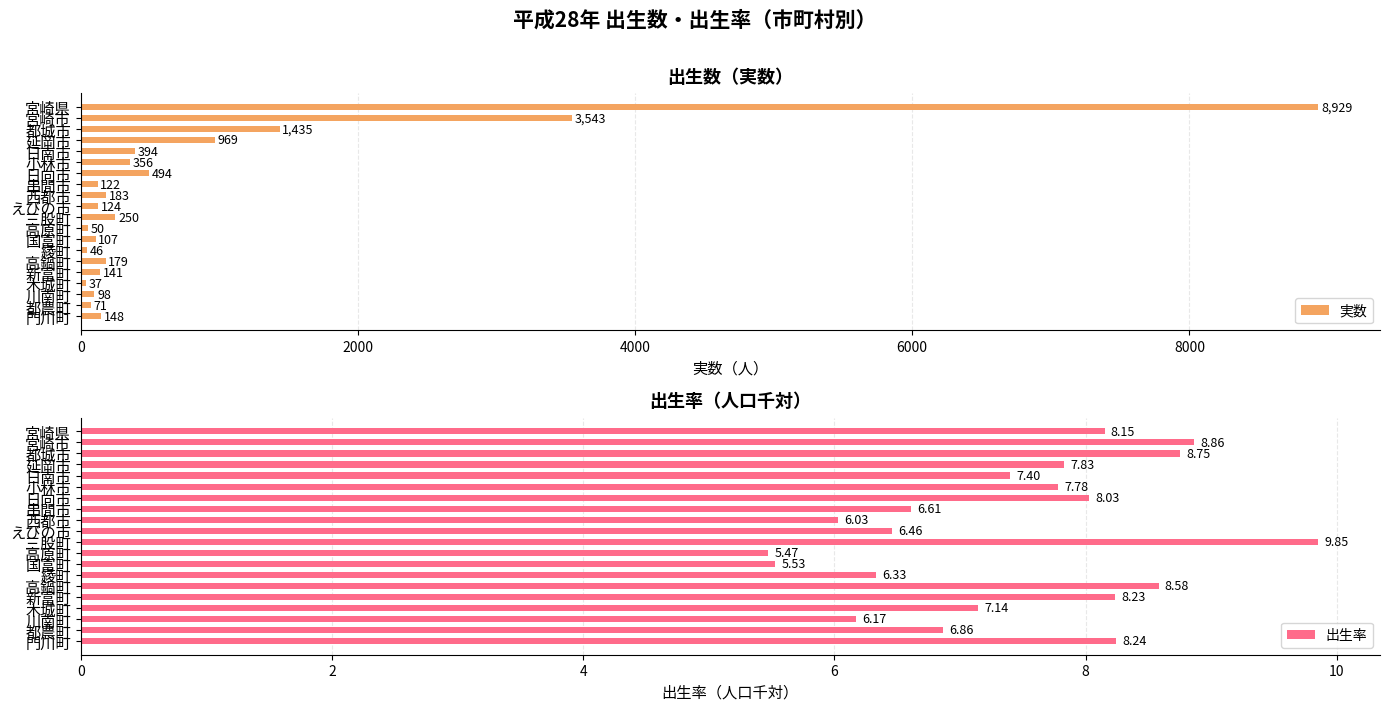

How many groups of bars are there?

20